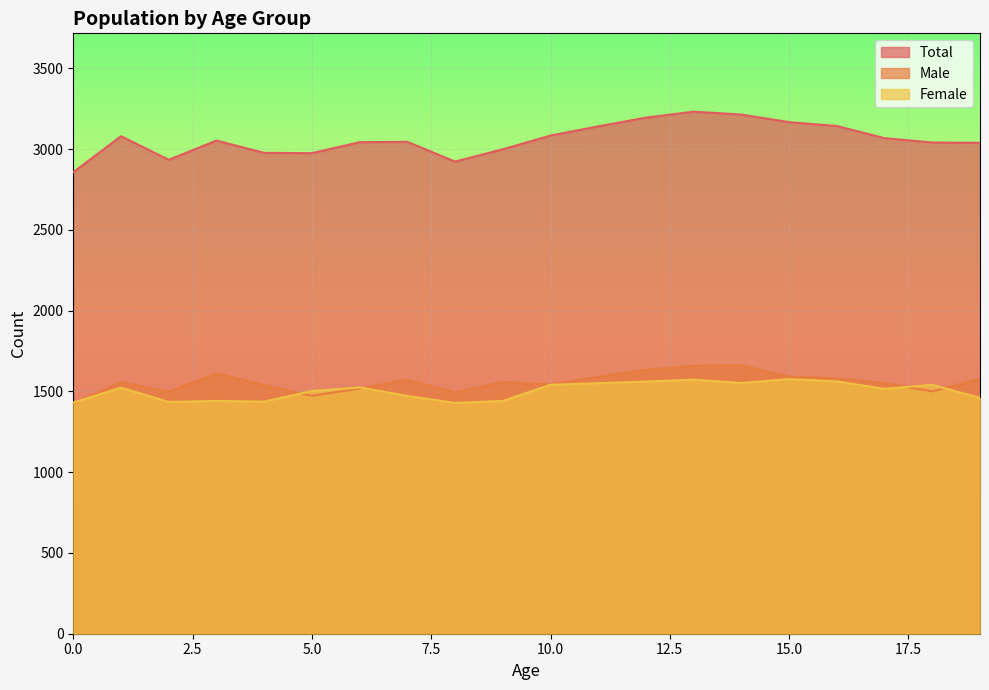

What is the highest value of the Female series?

1576